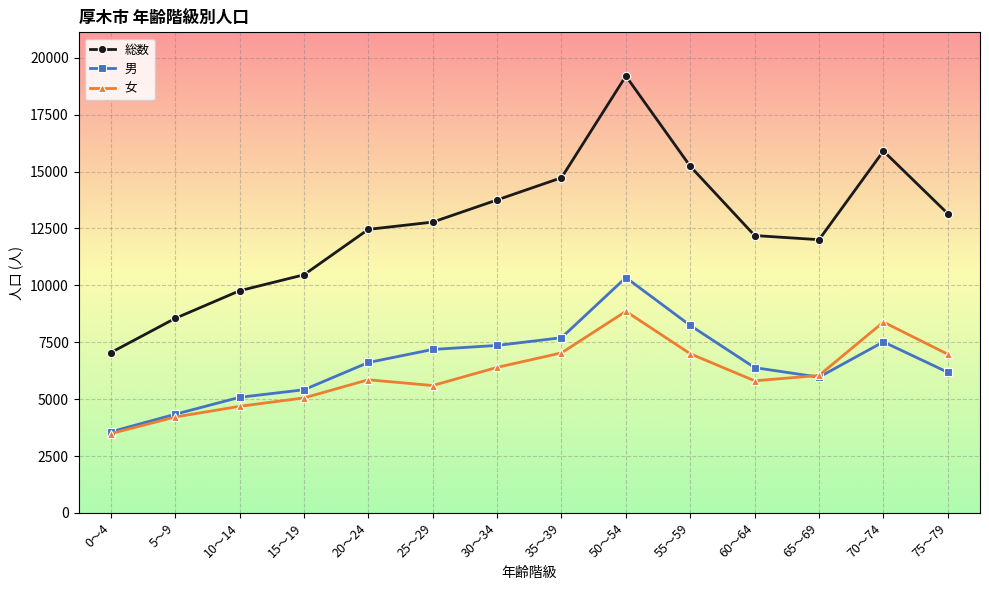

Read the 総数 value at 30～34, to the nearest 100.

13800